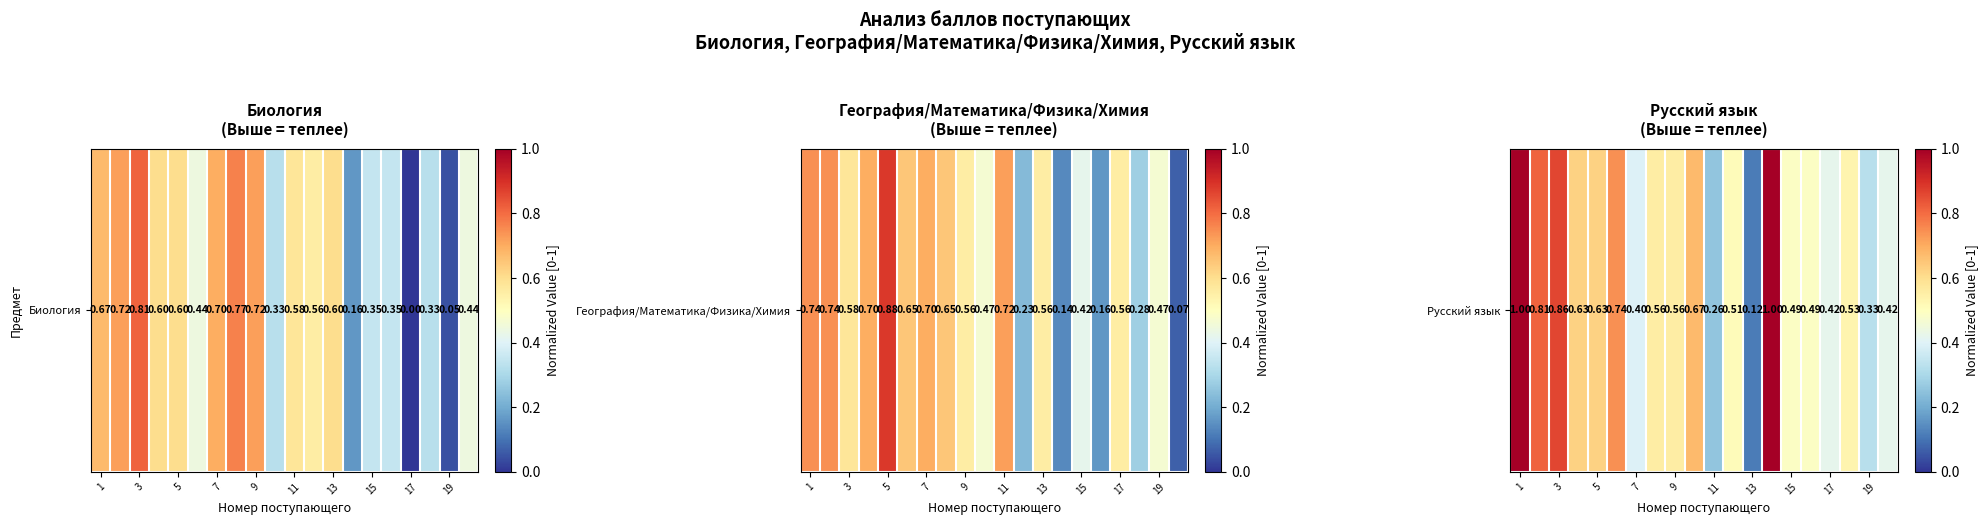

What is the greatest value displayed?

1.0